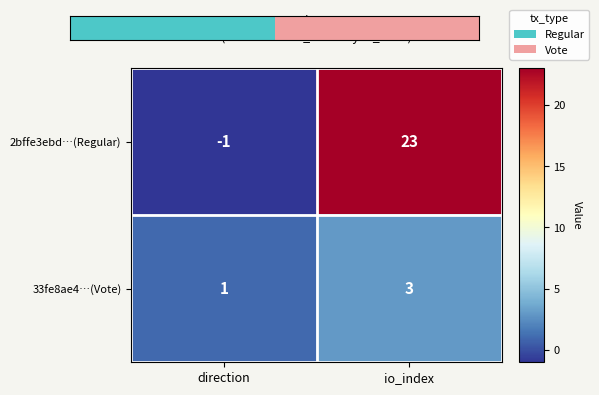

At which label is 33fe8ae4…(Vote) closest to 2?

direction